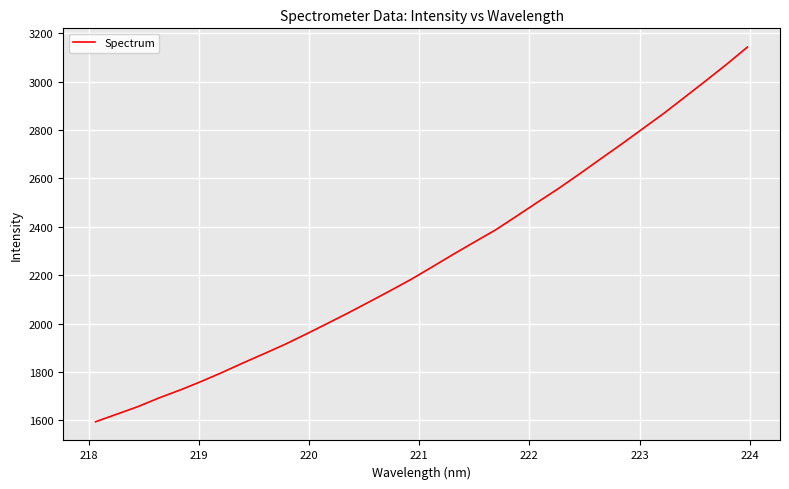

Count the number of data series in this chart.

1